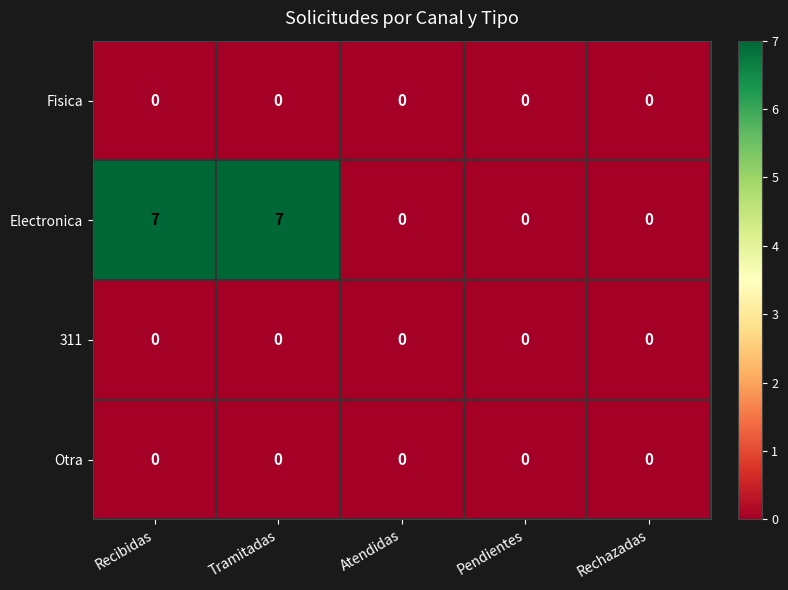

At how many categories does at least one series exceed 4?

2